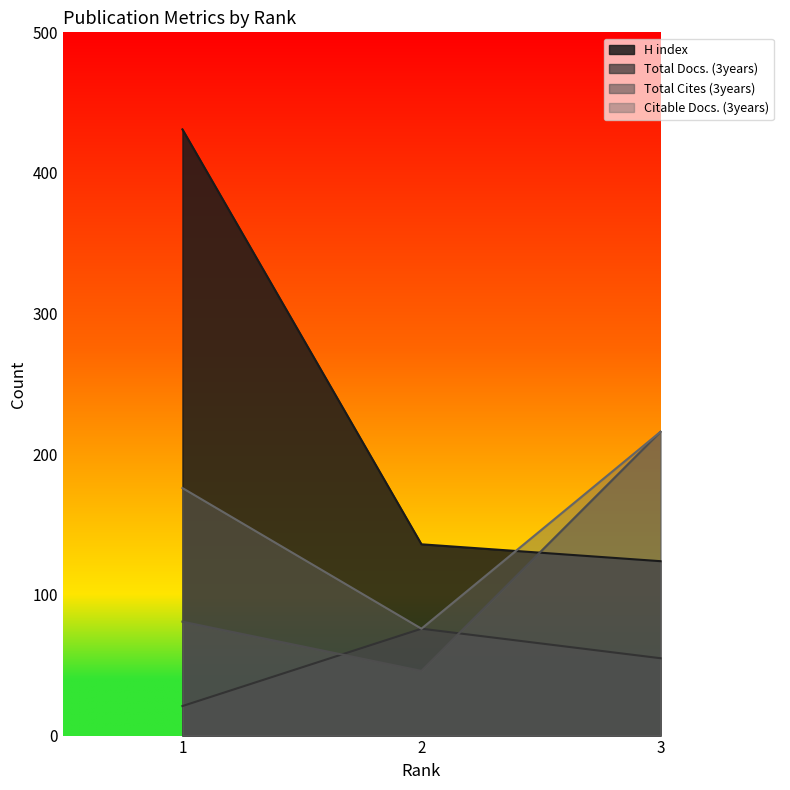

Rank the series at 1 from highest to lowest value.

H index, Citable Docs. (3years), Total Cites (3years), Total Docs. (3years)